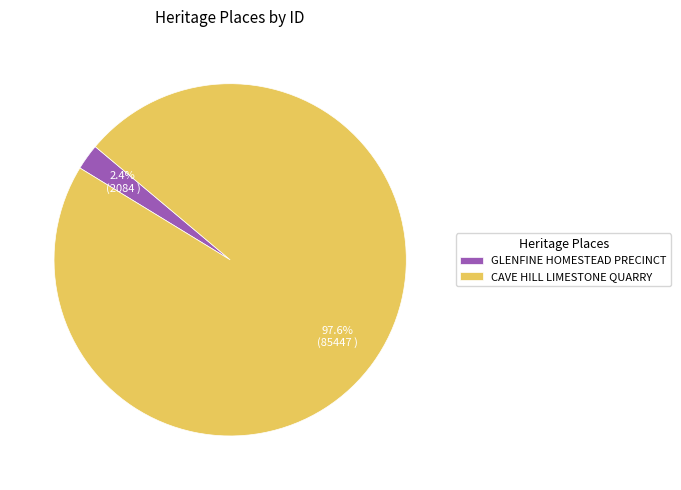

Which category has the smallest portion of the pie?

GLENFINE HOMESTEAD PRECINCT